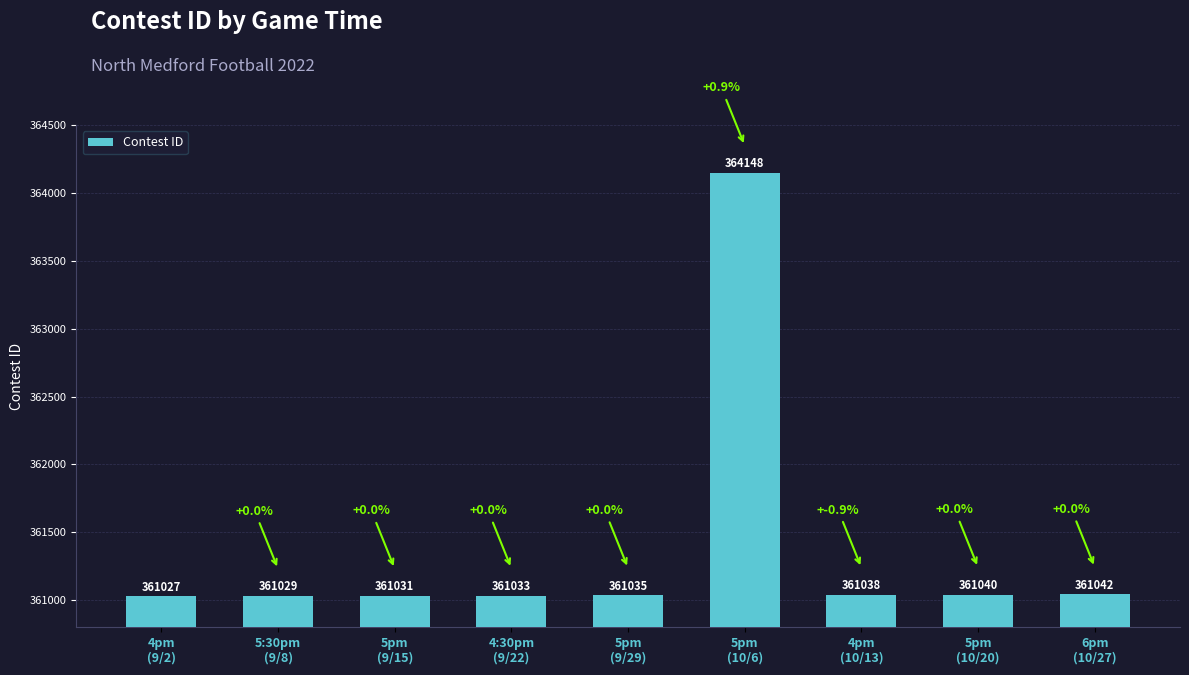

Rank the categories by value from highest to lowest.

5pm
(10/6), 6pm
(10/27), 5pm
(10/20), 4pm
(10/13), 5pm
(9/29), 4:30pm
(9/22), 5pm
(9/15), 5:30pm
(9/8), 4pm
(9/2)